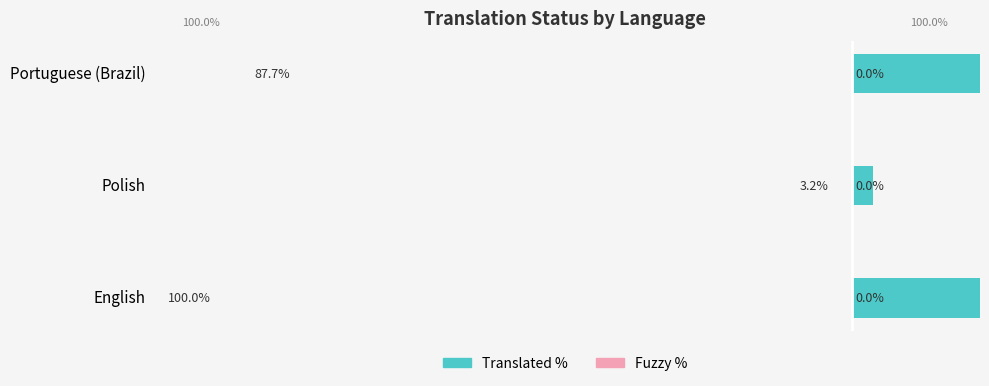

What is the value of the Translated % bar at the 3rd from the left?

87.7